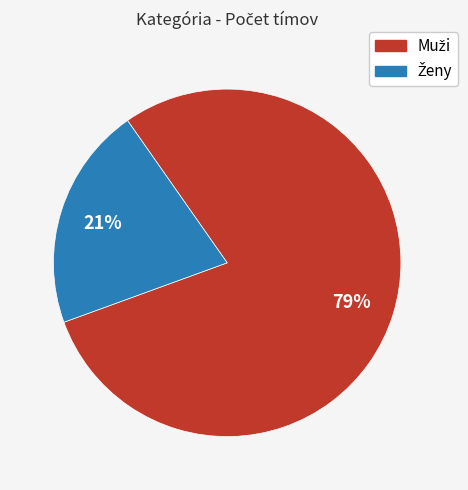

To the nearest percent, what is the difference between the largest and smallest slice percentages?

58%